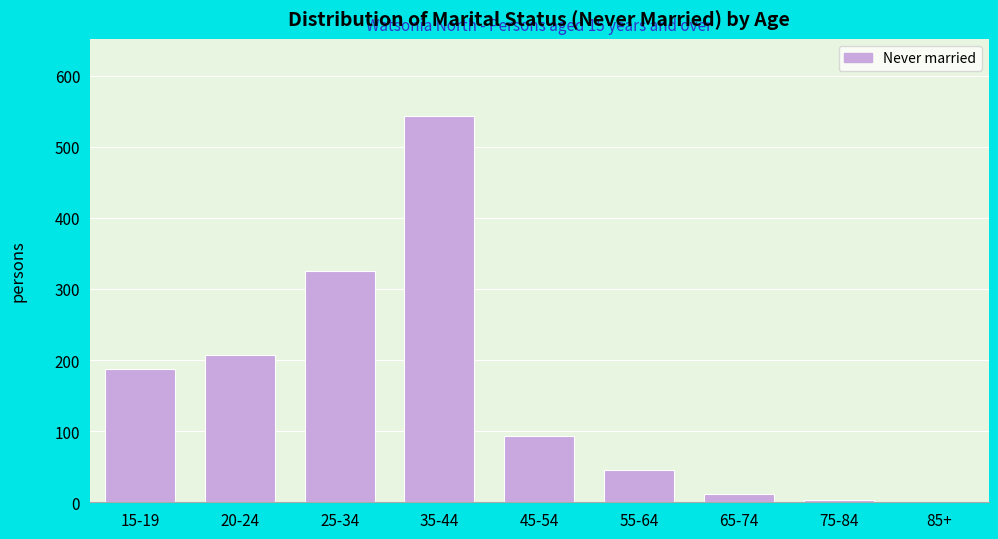

Reading left to right, list all the values displayed in this chart.

15-19=188	20-24=207	25-34=325	35-44=543	45-54=93	55-64=45	65-74=11	75-84=3	85+=0